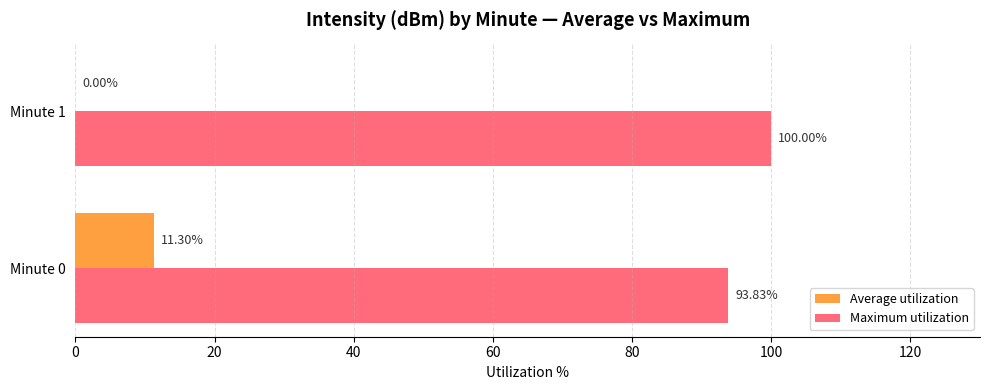

What is the total value across all series at Minute 0?

105.1